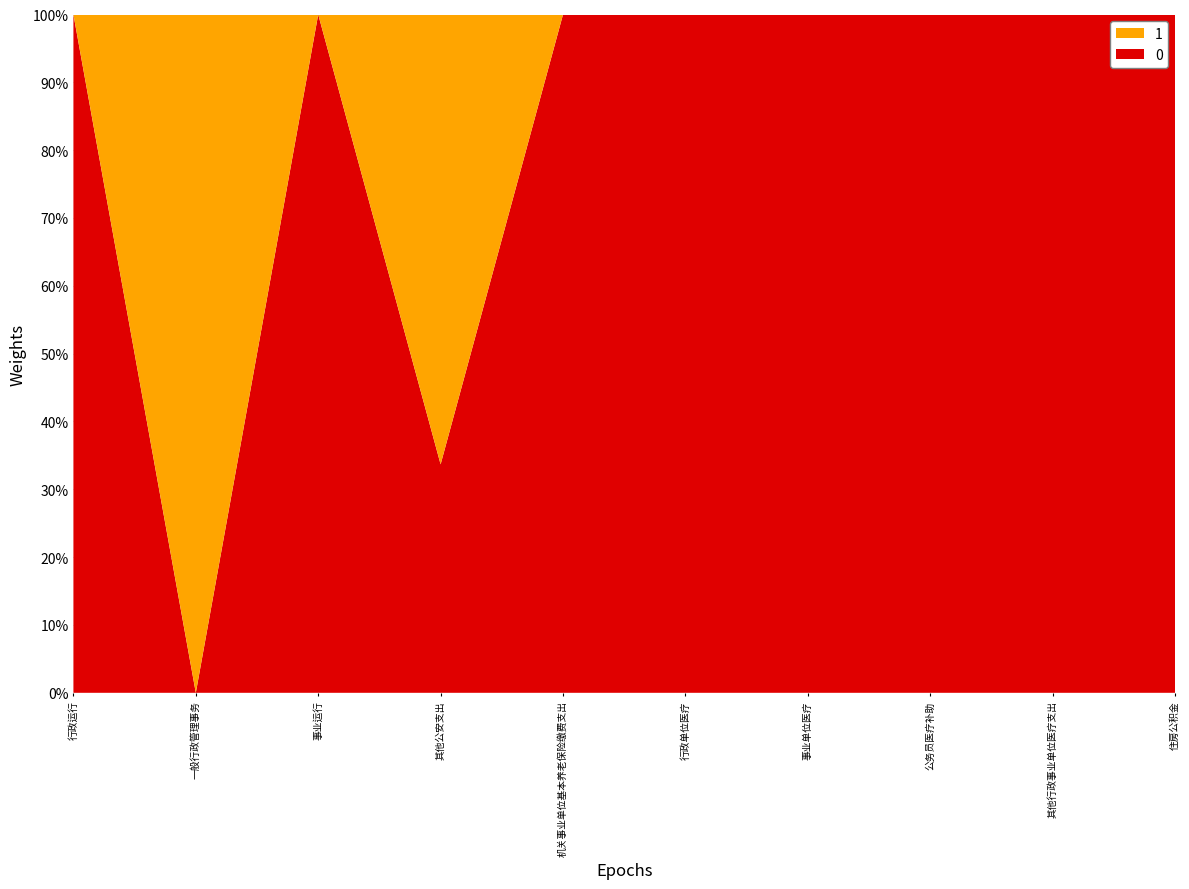

Reading left to right, extract all data points from this chart.

合计: 行政运行=1982.5	一般行政管理事务=372.0	事业运行=56.6	其他公安支出=596.5	机关事业单位基本养老保险缴费支出=120.3	行政单位医疗=60.1	事业单位医疗=3.8	公务员医疗补助=28.3	其他行政事业单位医疗支出=16.7	住房公积金=90.2
基本支出: 行政运行=1982.5	一般行政管理事务=0.0	事业运行=56.6	其他公安支出=200.9	机关事业单位基本养老保险缴费支出=120.3	行政单位医疗=60.1	事业单位医疗=3.8	公务员医疗补助=28.3	其他行政事业单位医疗支出=16.7	住房公积金=90.2